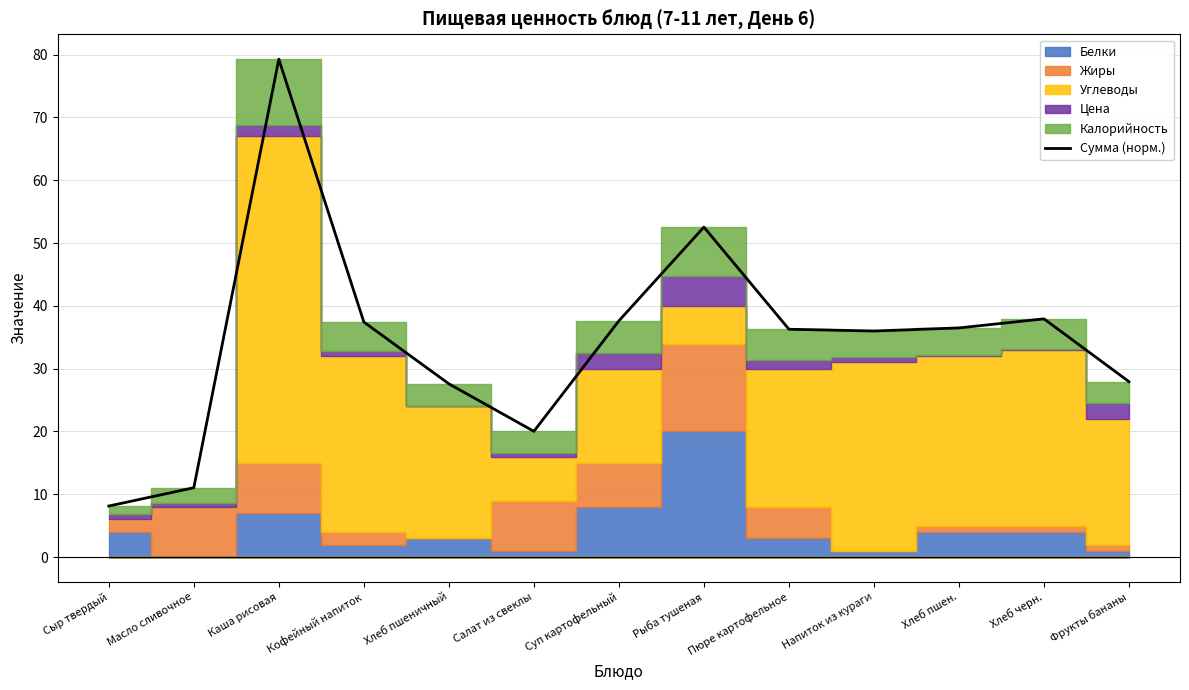

Where is the data nearest to the value 43?

Хлеб черн.